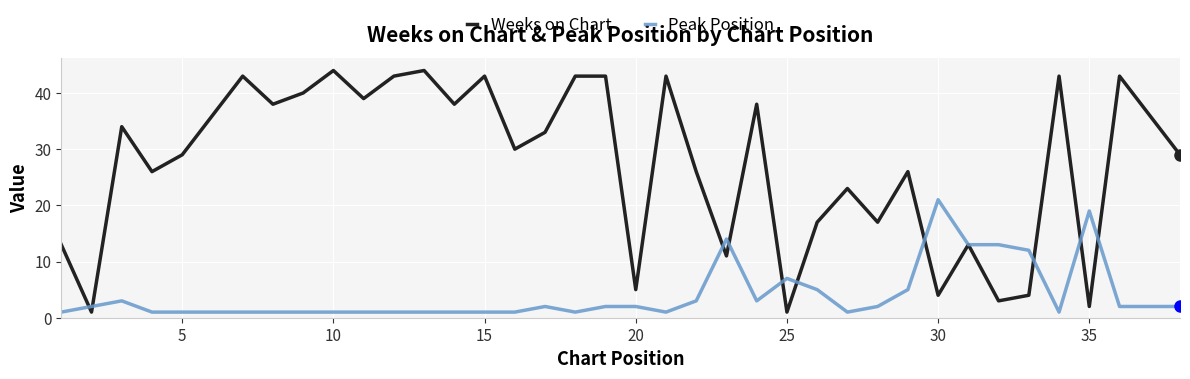

List the series in order of their overall mean, highest first.

Weeks on Chart, Peak Position